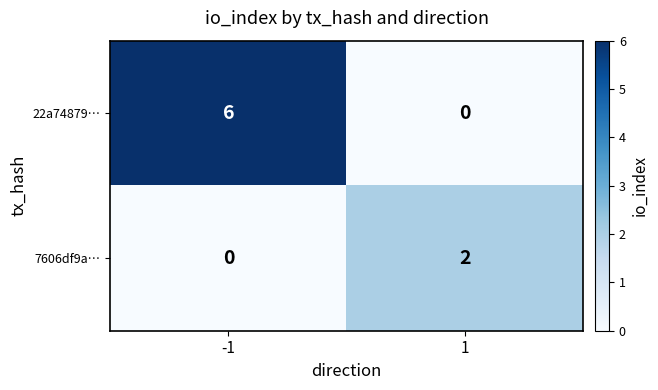

What is the difference between the highest and lowest values at 1?

2